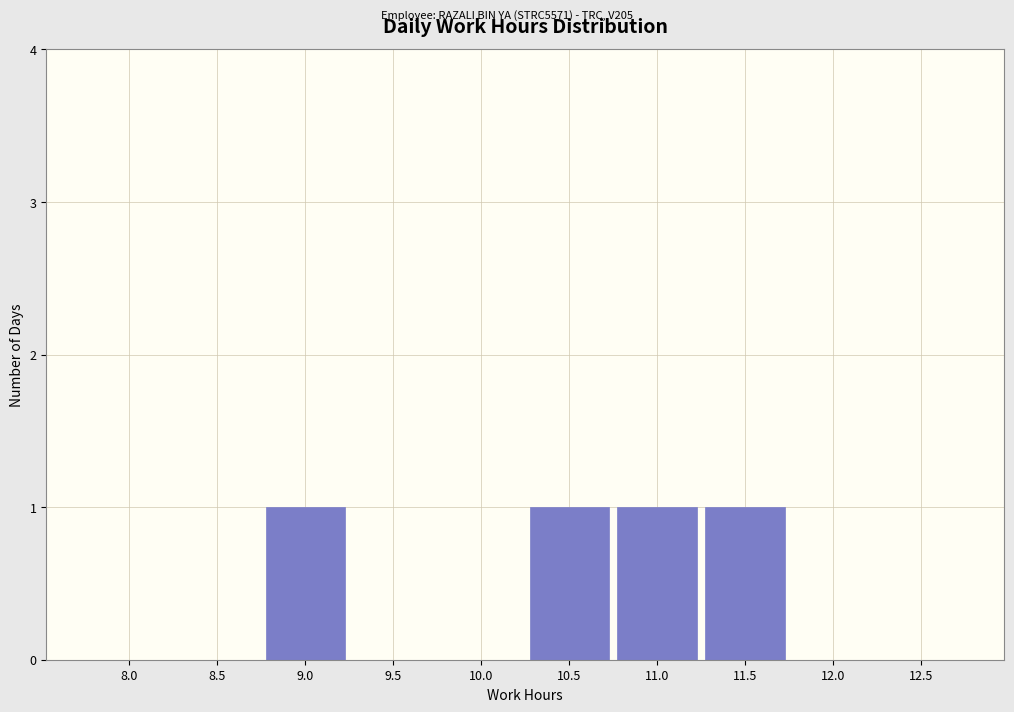

Reading left to right, list all the values displayed in this chart.

8.0=0	8.5=0	9.0=1	9.5=0	10.0=0	10.5=1	11.0=1	11.5=1	12.0=0	12.5=0